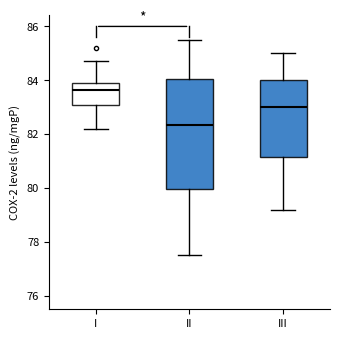

Reading left to right, read every box against the y-axis: the position of its median line, the range the box covers, and the ends of its whiskers. The values are not printed on the chart, so give them approximately, as read against the axis.

I: median 83.6, box 83.2 to 84.0, whiskers 82.2 to 84.8
II: median 82.4, box 80.0 to 84.0, whiskers 77.6 to 85.6
III: median 83.0, box 81.2 to 84.0, whiskers 79.2 to 85.0